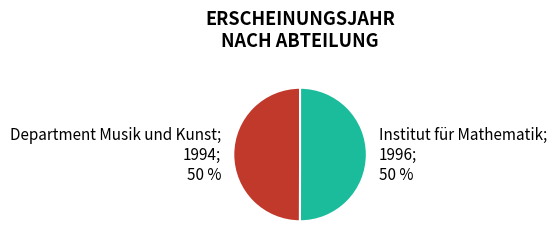

To the nearest percent, what is the average slice percentage?

50%